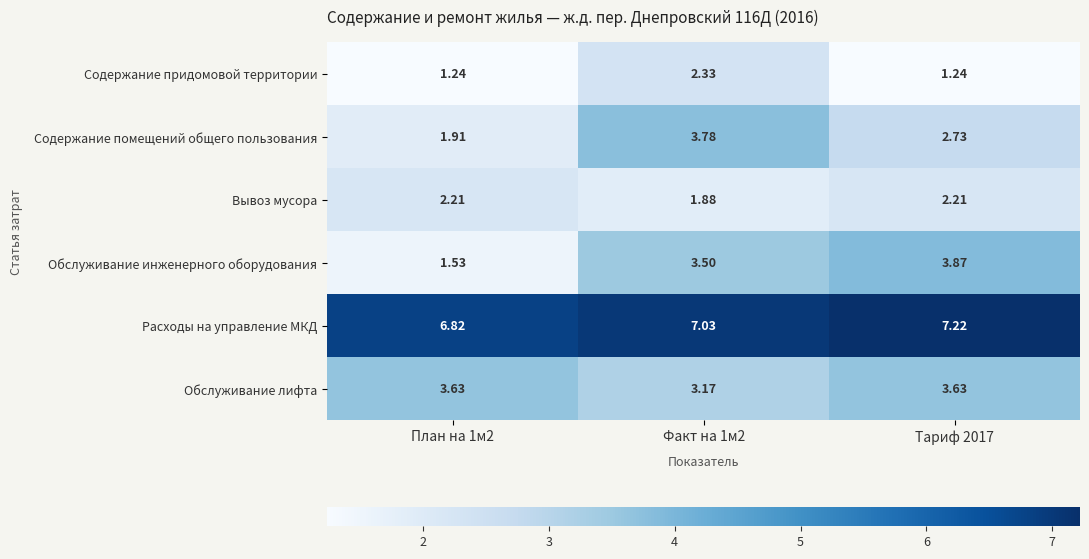

At План на 1м2, list the series in order from largest to smallest.

Расходы на управление МКД, Обслуживание лифта, Вывоз мусора, Содержание помещений общего пользования, Обслуживание инженерного оборудования, Содержание придомовой территории